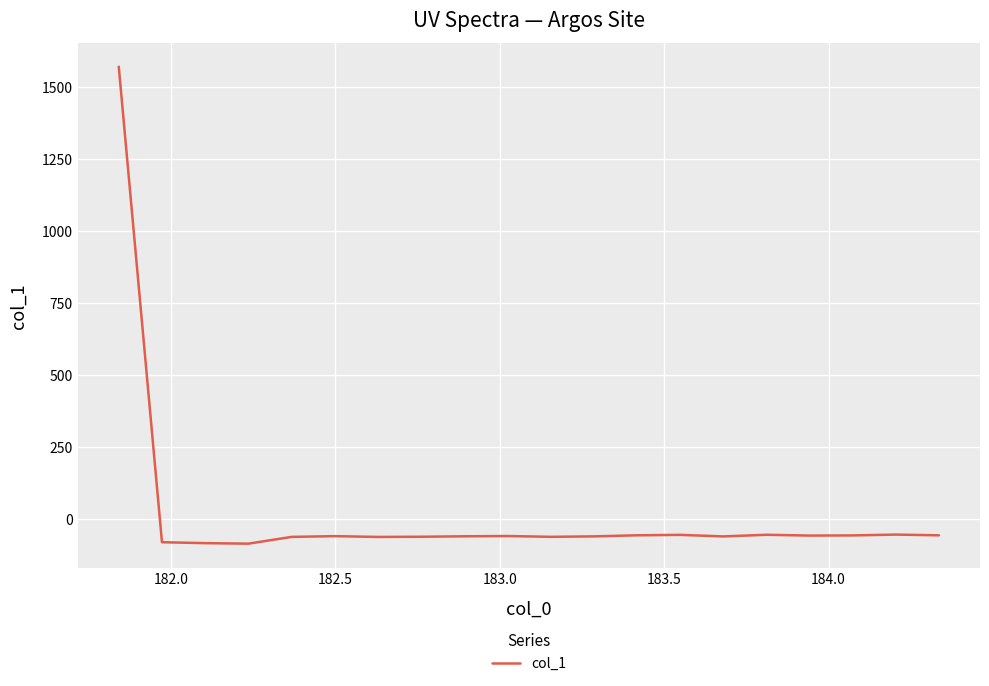

What is the greatest value displayed?

1570.9